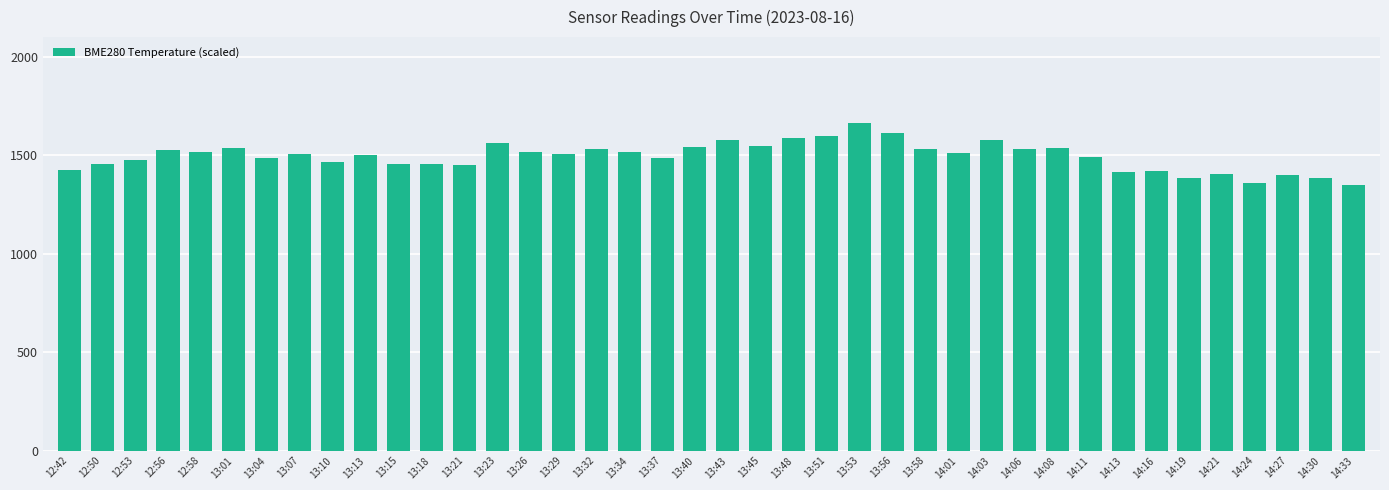

What is the ratio of the value at 14:03 to the value at 14:33?

1.2